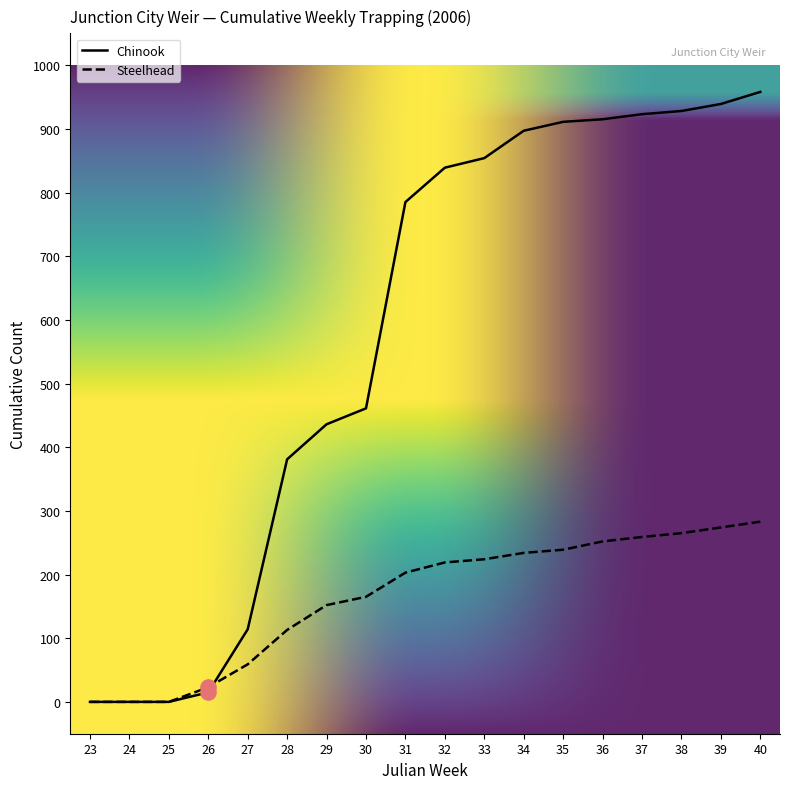

Is the value of Chinook at 35 greater than the value of Steelhead at 25?

Yes